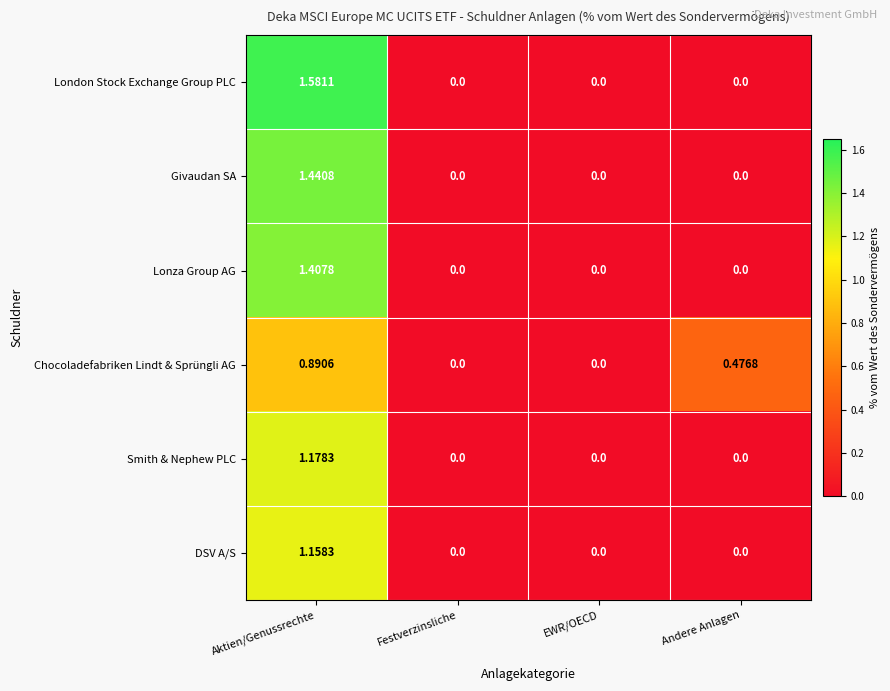

At which label does Chocoladefabriken Lindt & Sprüngli AG reach its peak?

Aktien/Genussrechte